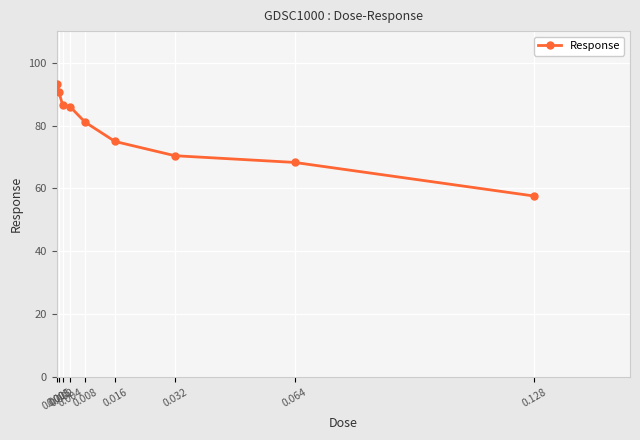

Is it true that the value at 0.064 is 68.3?

True